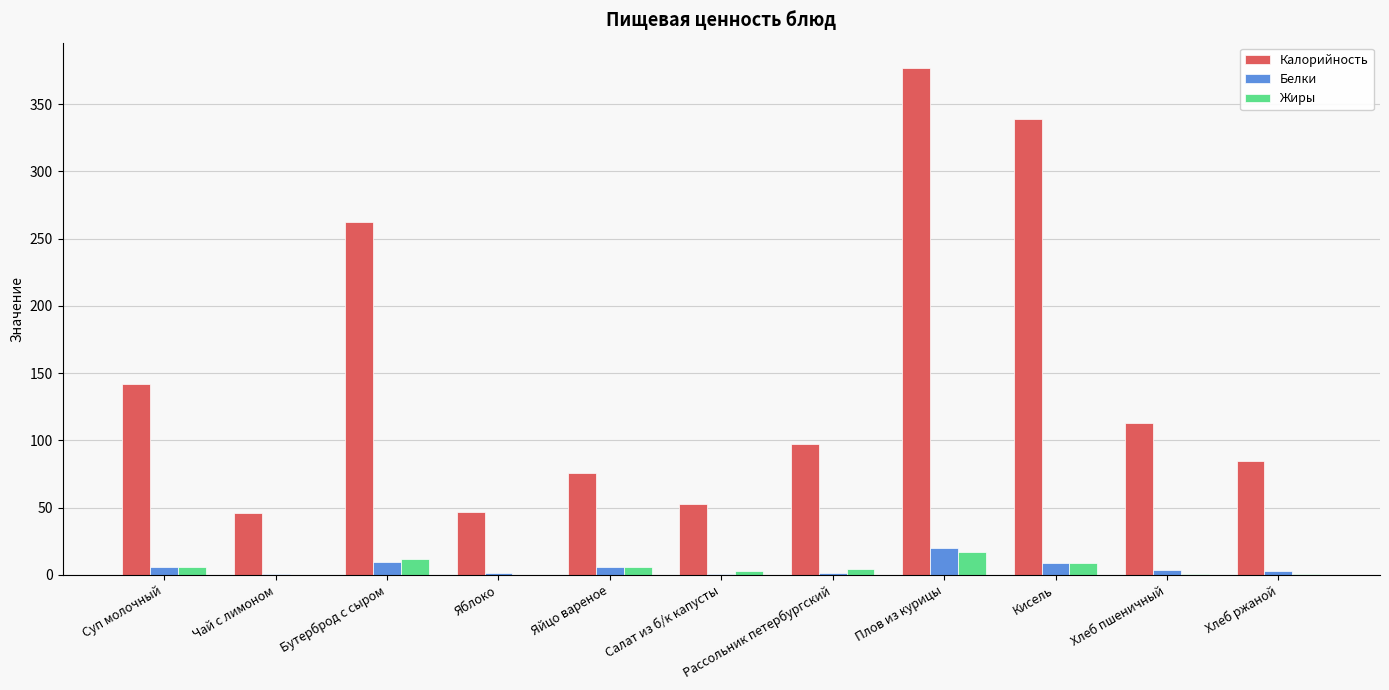

The value of Калорийность at Яблоко is 47.0. True or false?

True